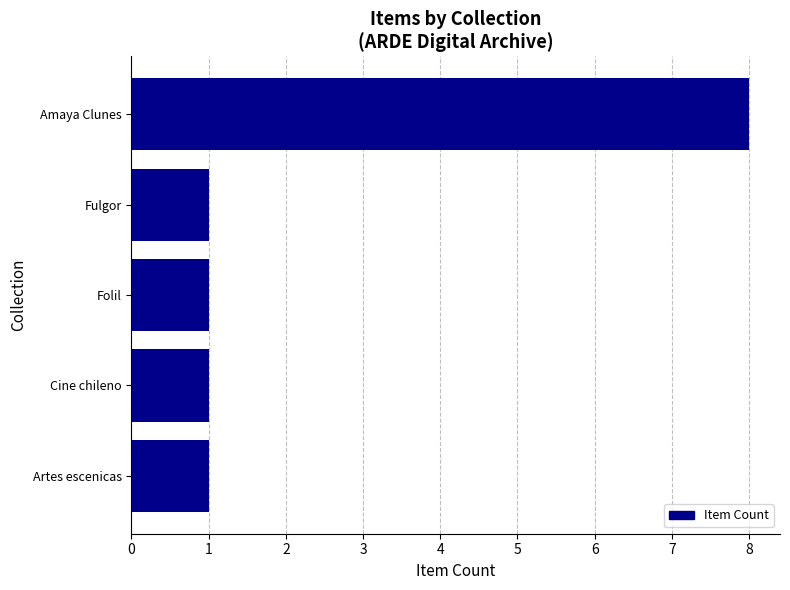

Reading top to bottom, extract all data points from this chart.

8	1	1	1	1